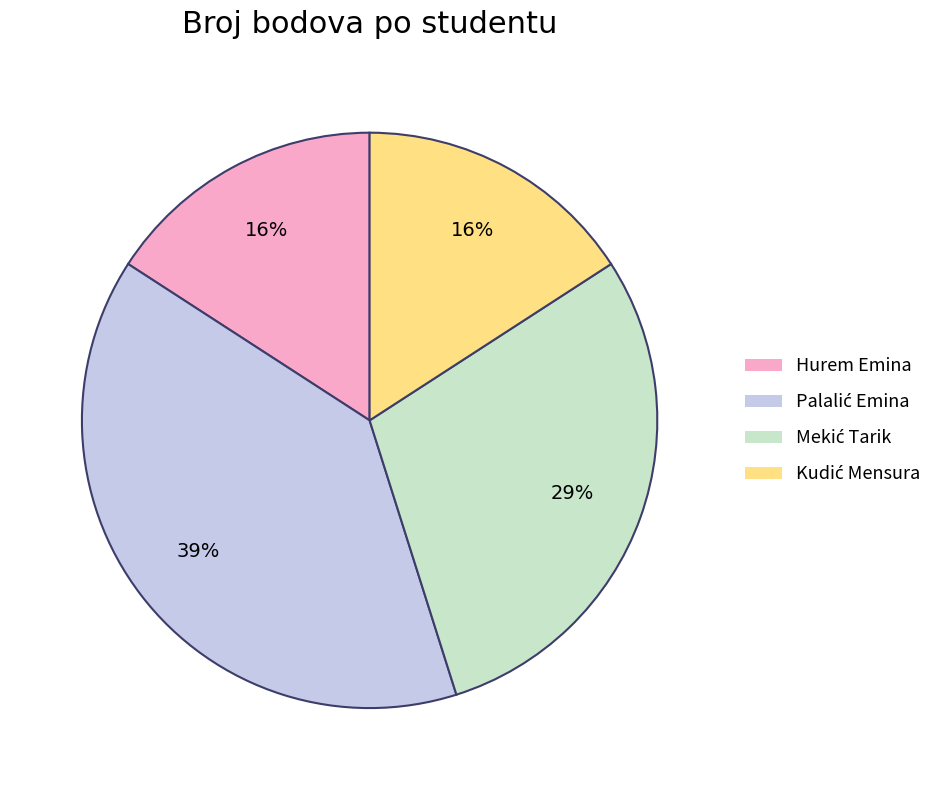

To the nearest percent, what portion does Hurem Emina represent?

16%